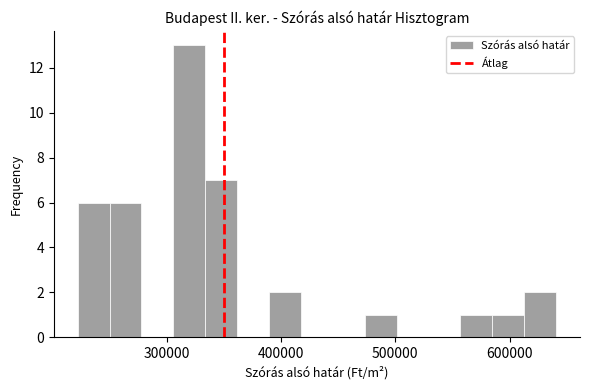

Around what value on the x-axis is the tallest bar? Give the approximate position of its centre, as read against the axis.

320000